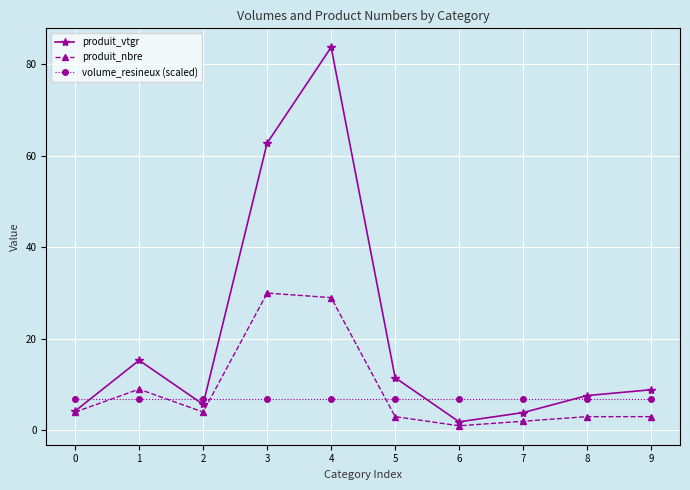

The produit_nbre series shows 3.0 at 8. True or false?

True